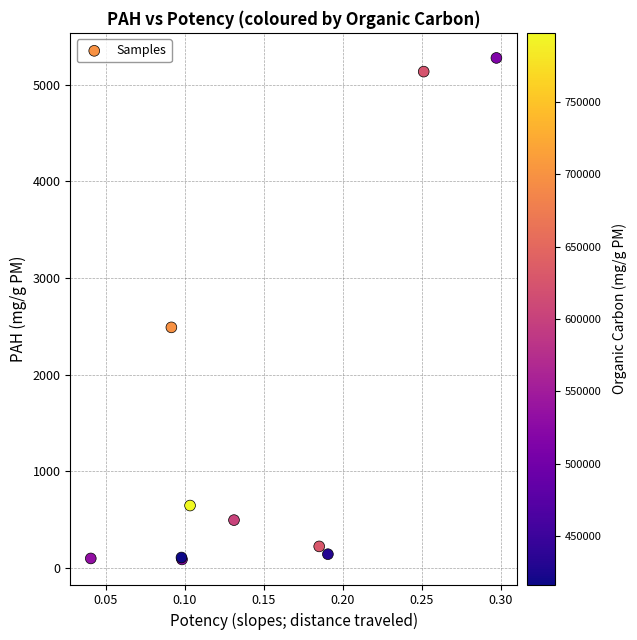

What Y value in the scatter plot is closest to 2682?

2488.9